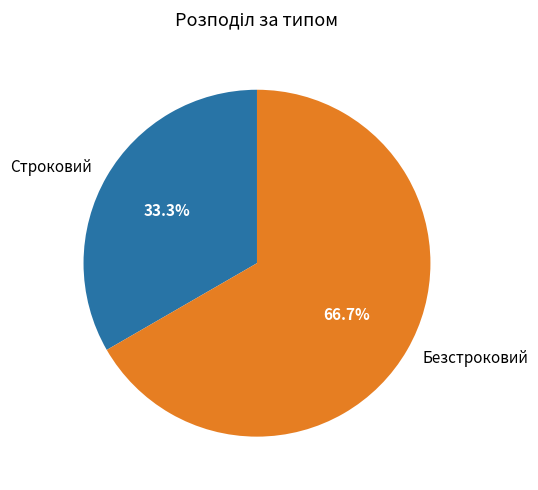

How many segments does this pie chart have?

2